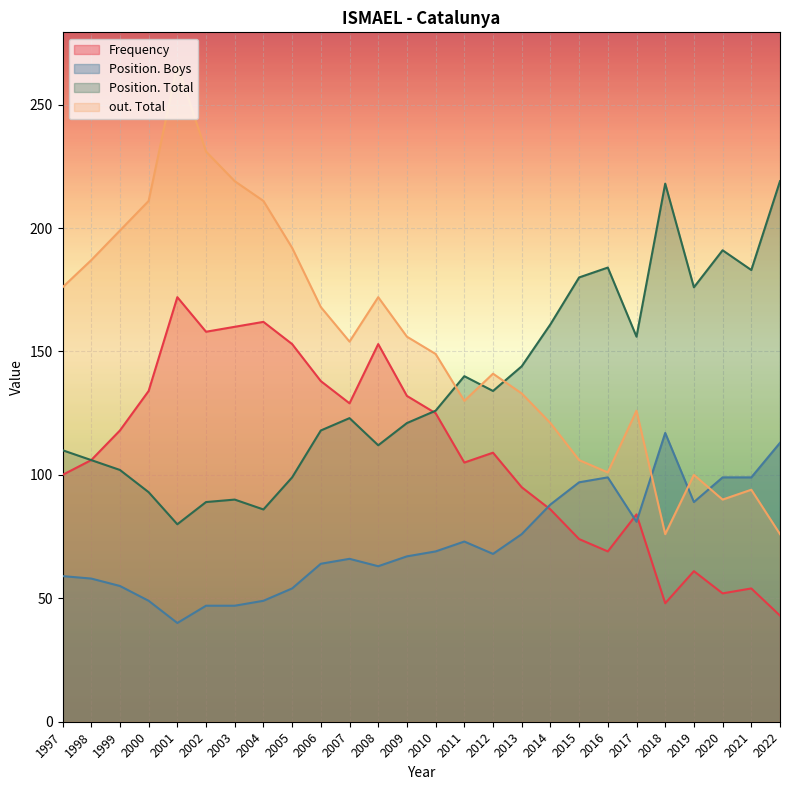

At which label does Position. Boys reach its peak?

2018